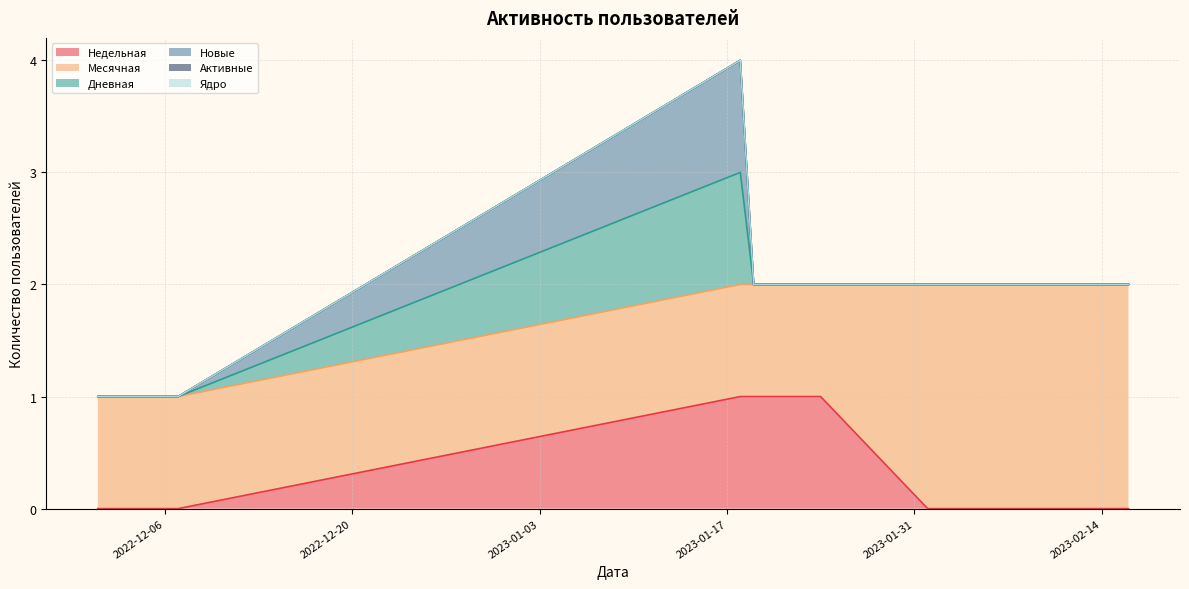

What is the difference between the highest and lowest values at 2023-01-21?

1